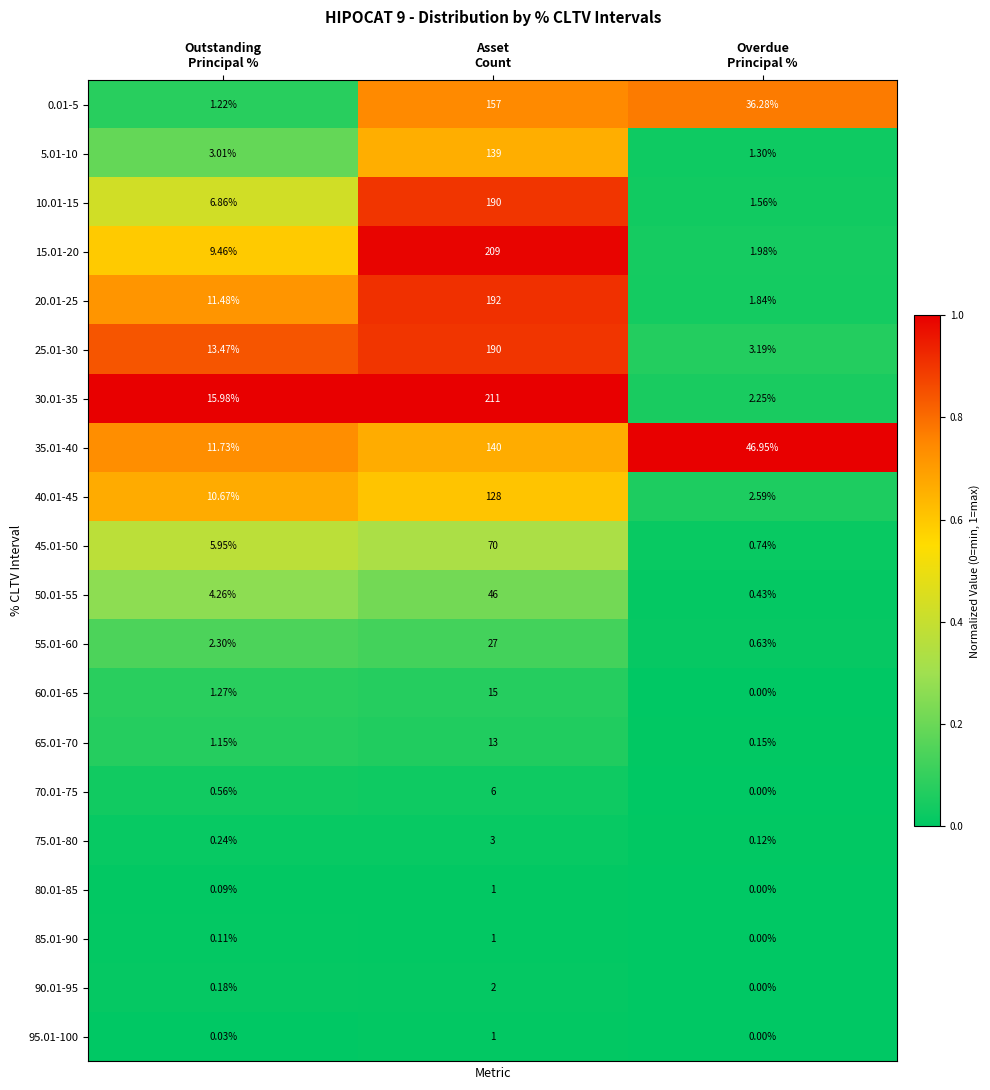

What is the total value across all series at Asset
Count?

1741.0